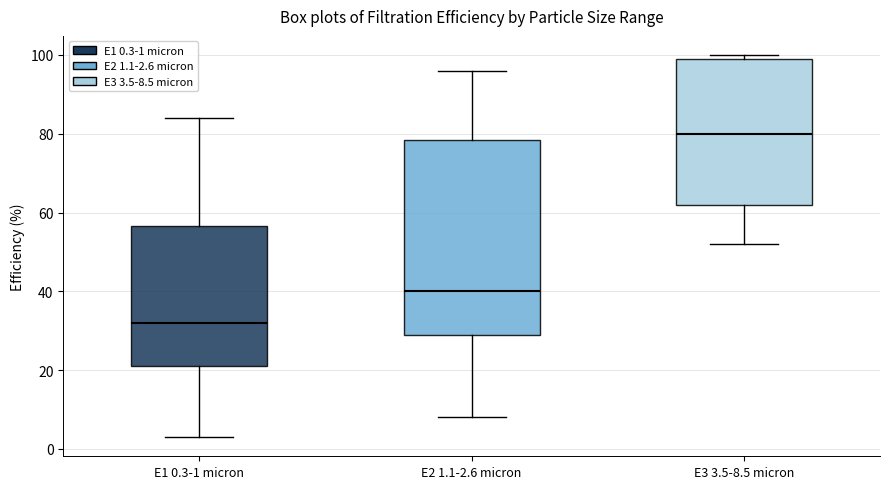

Reading left to right, transcribe this box plot: for each box, give where its median line is, the range the box spans, and where its two whiskers end, as read against the y-axis. The values are not printed on the chart, so give them approximately, as read against the axis.

E1 0.3-1 micron: median 32, box 22 to 56, whiskers 4 to 84
E2 1.1-2.6 micron: median 40, box 30 to 78, whiskers 8 to 96
E3 3.5-8.5 micron: median 80, box 62 to 100, whiskers 52 to 100 (just above the box's upper edge)